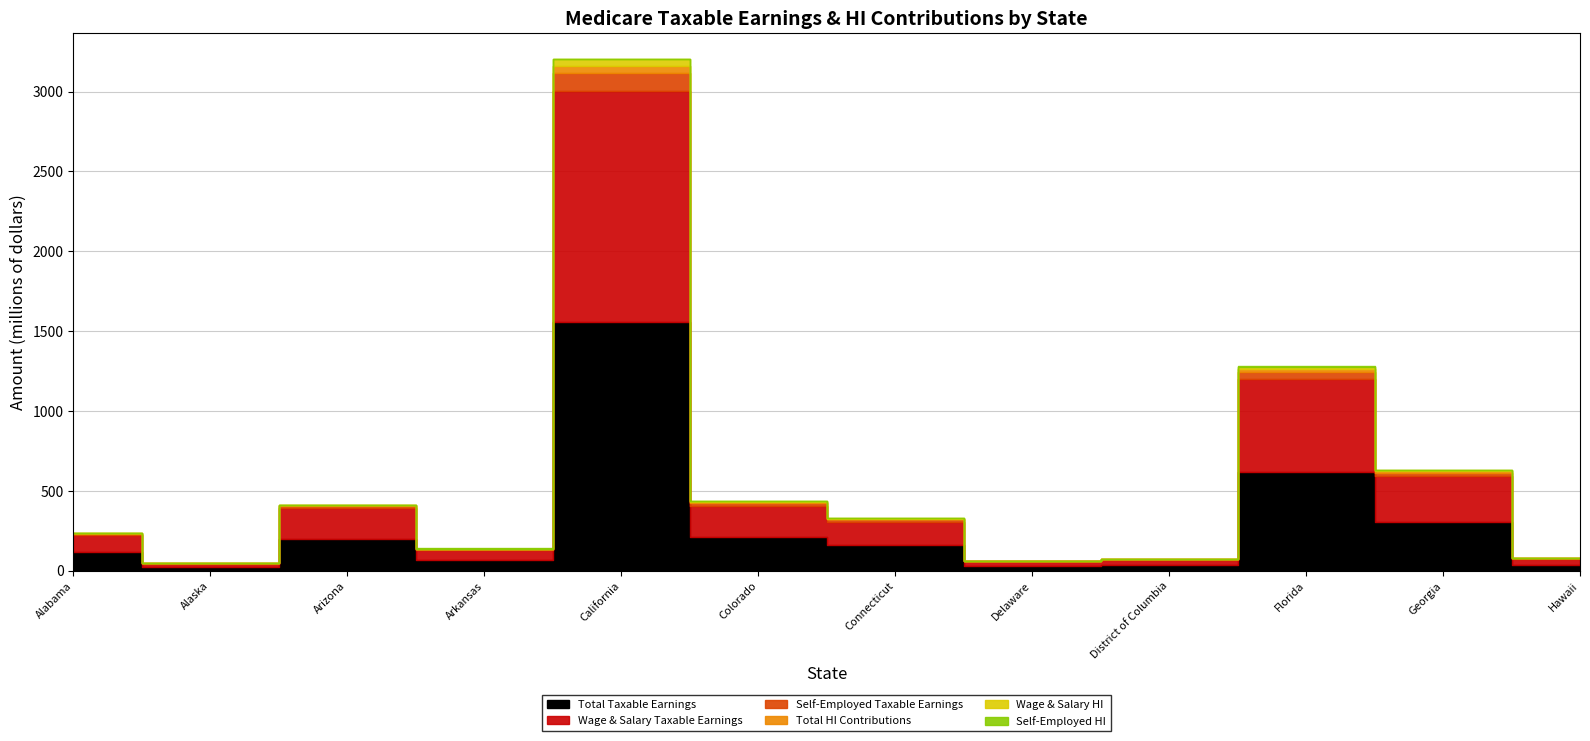

At which category does Self-Employed HI reach its first local valley?

Alaska